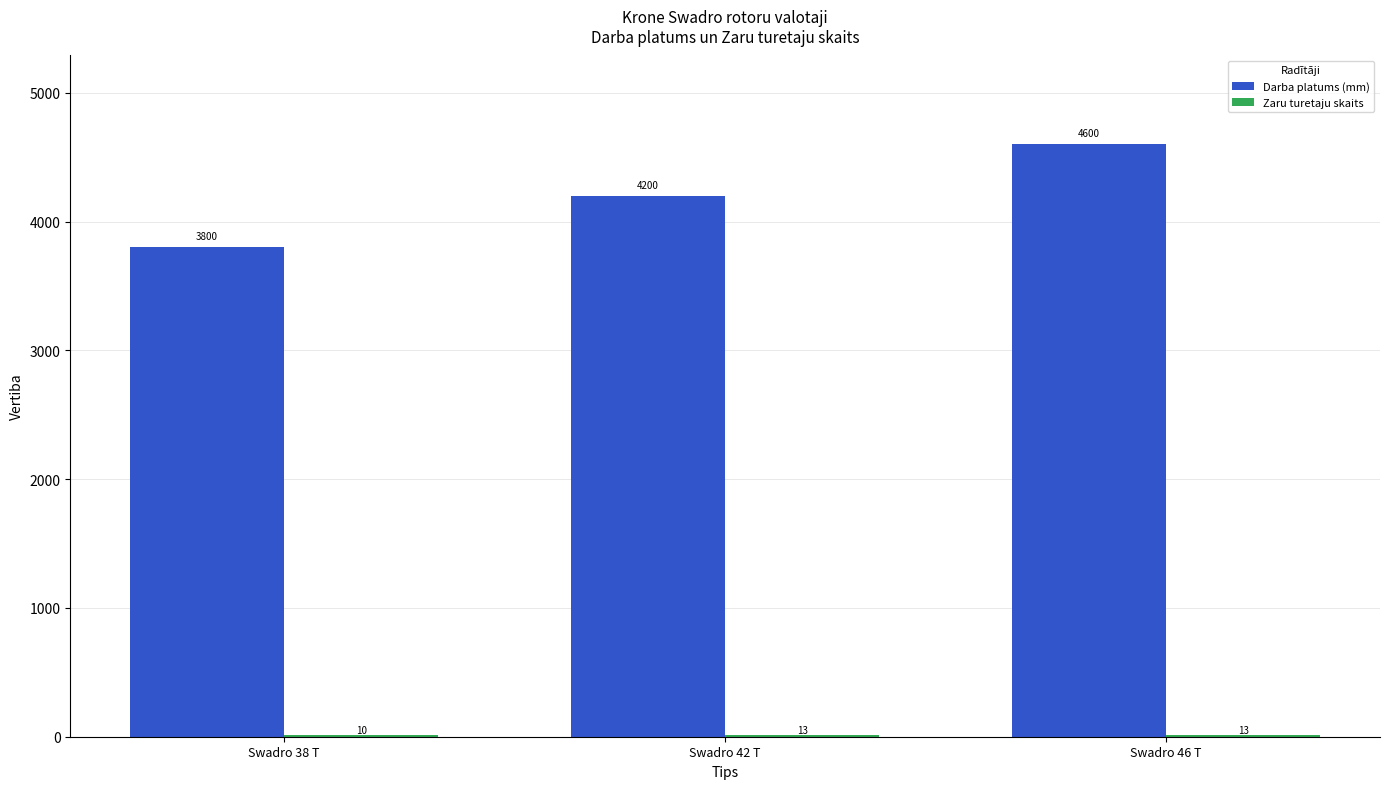

Is it true that Darba platums (mm) equals 2035 at Swadro 38 T?

False